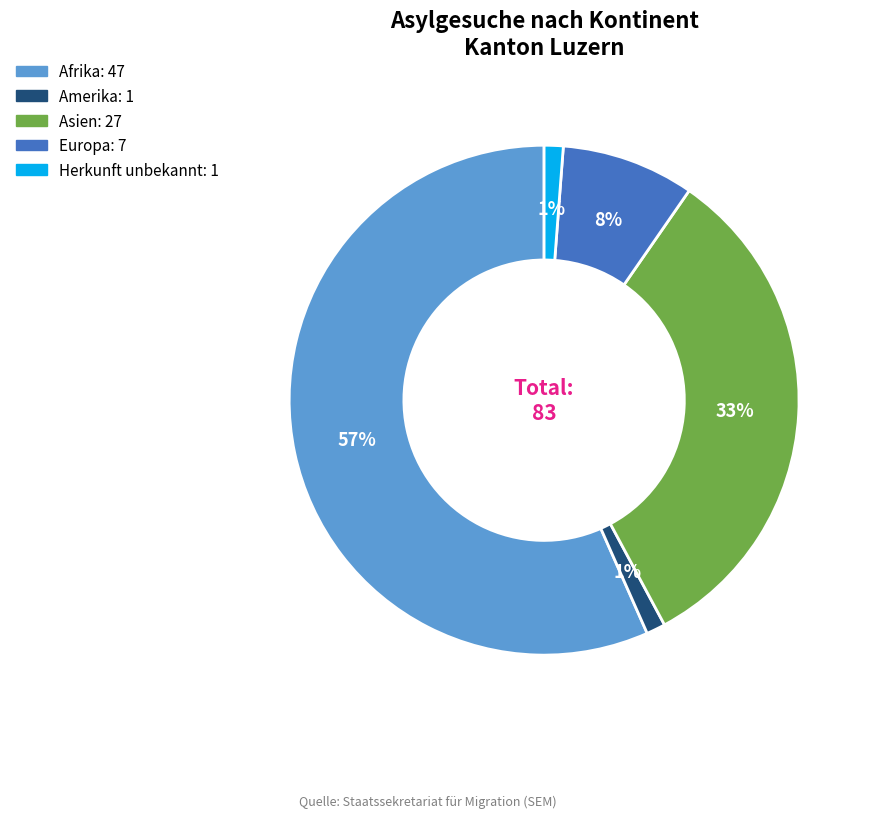

Is there any slice that represents more than half of the pie?

Yes